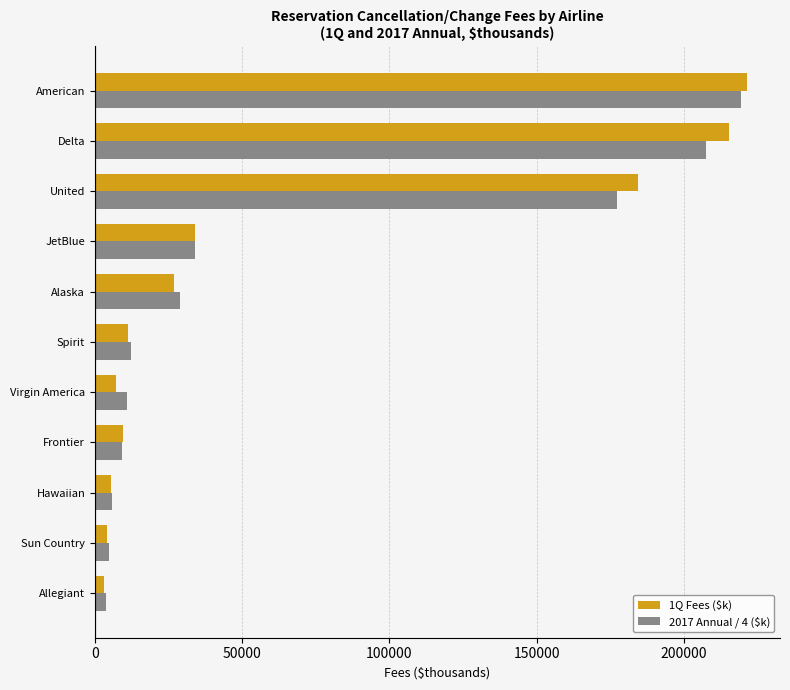

What is the difference between the highest and lowest values at Delta?

7774.0